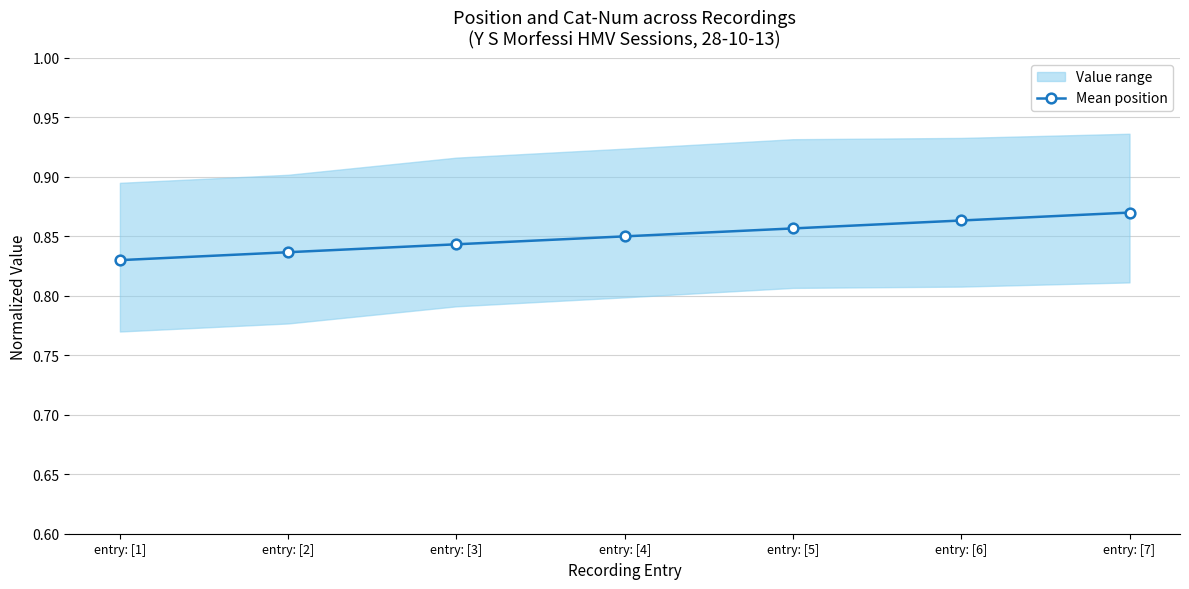

Rank the categories by value from lowest to highest.

entry: [1], entry: [2], entry: [3], entry: [4], entry: [5], entry: [6], entry: [7]